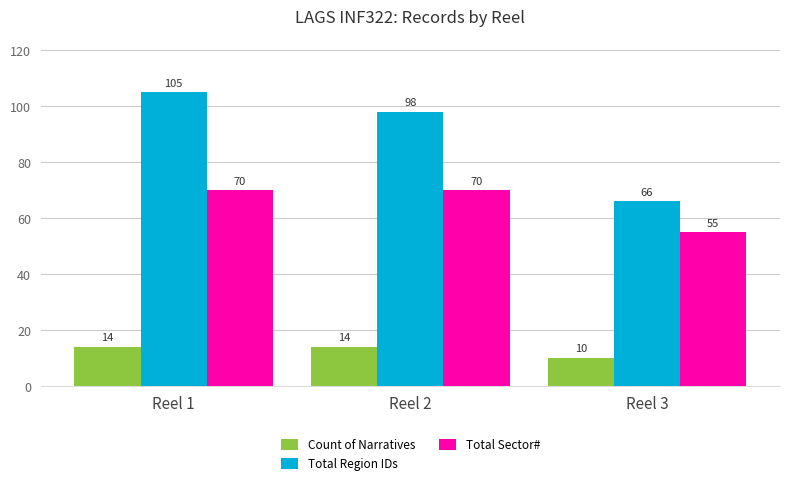

Reading left to right, what are all the values shown in this chart?

Count of Narratives: Reel 1=14	Reel 2=14	Reel 3=10
Total Region IDs: Reel 1=105	Reel 2=98	Reel 3=66
Total Sector#: Reel 1=70	Reel 2=70	Reel 3=55